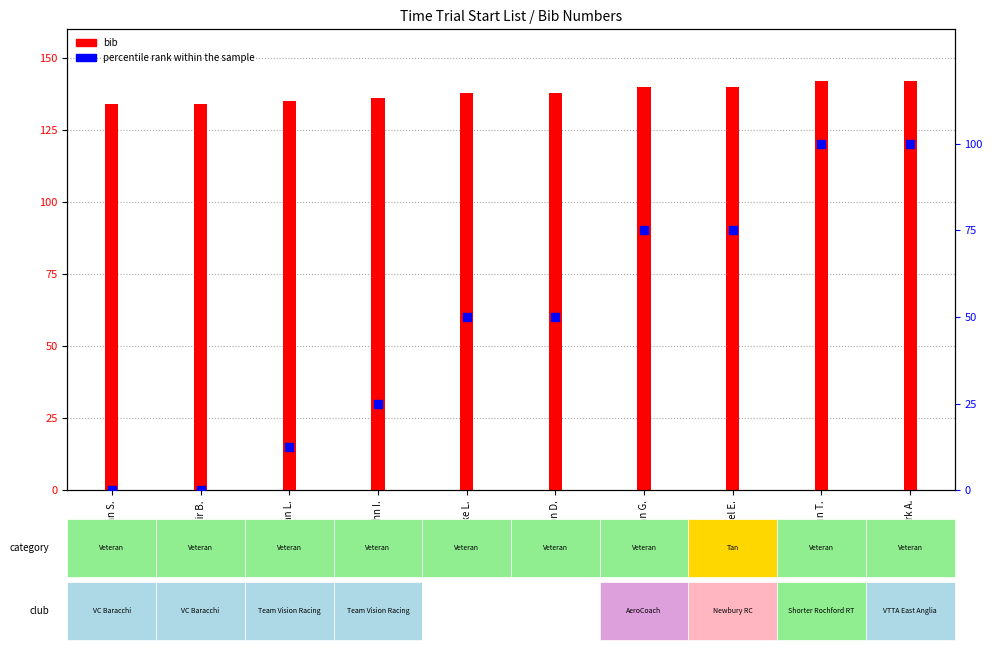

Is the value of bib at Ian G. greater than the value of percentile rank within the sample at Allistair B.?

Yes